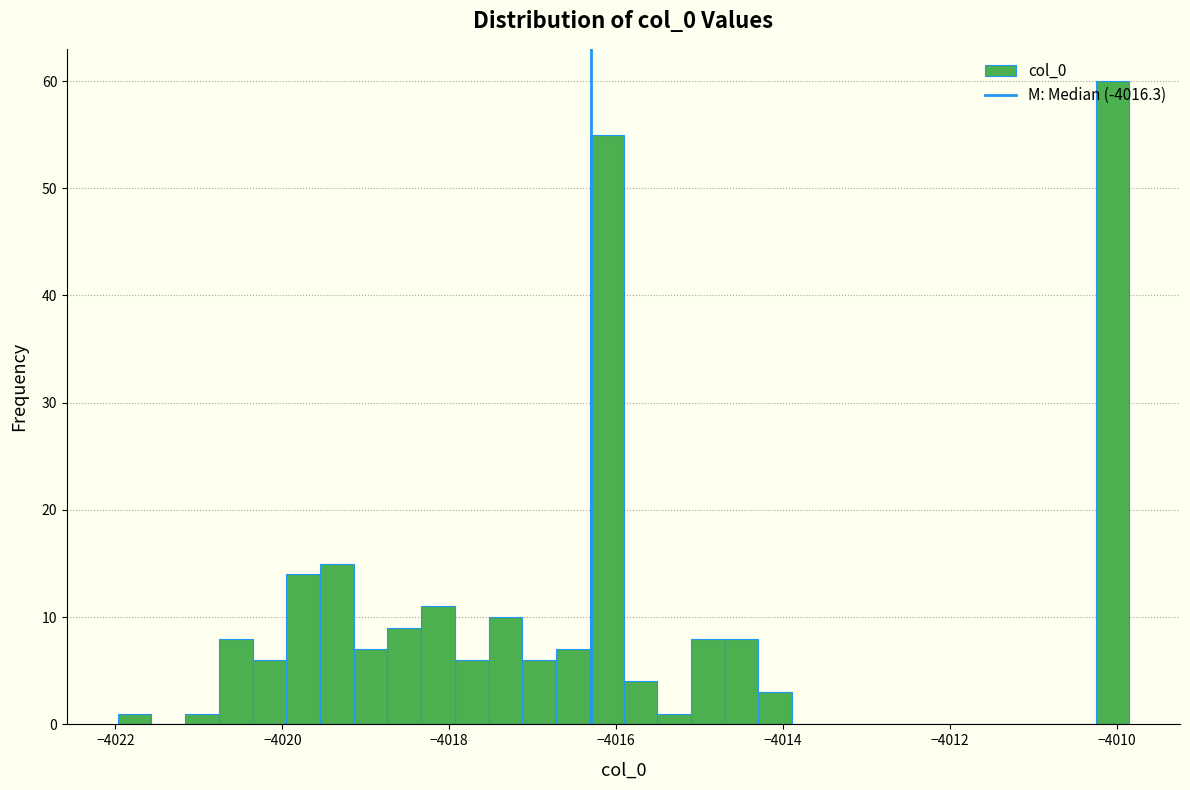

Read against the x-axis, roughly where is the centre of the tallest bar?

-4010.0